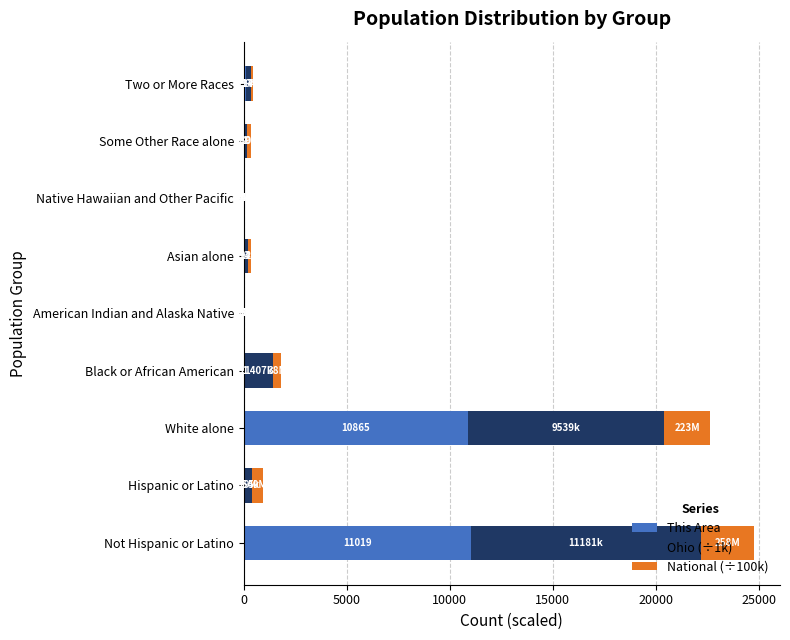

At which category is the sum across all series the highest?

Not Hispanic or Latino